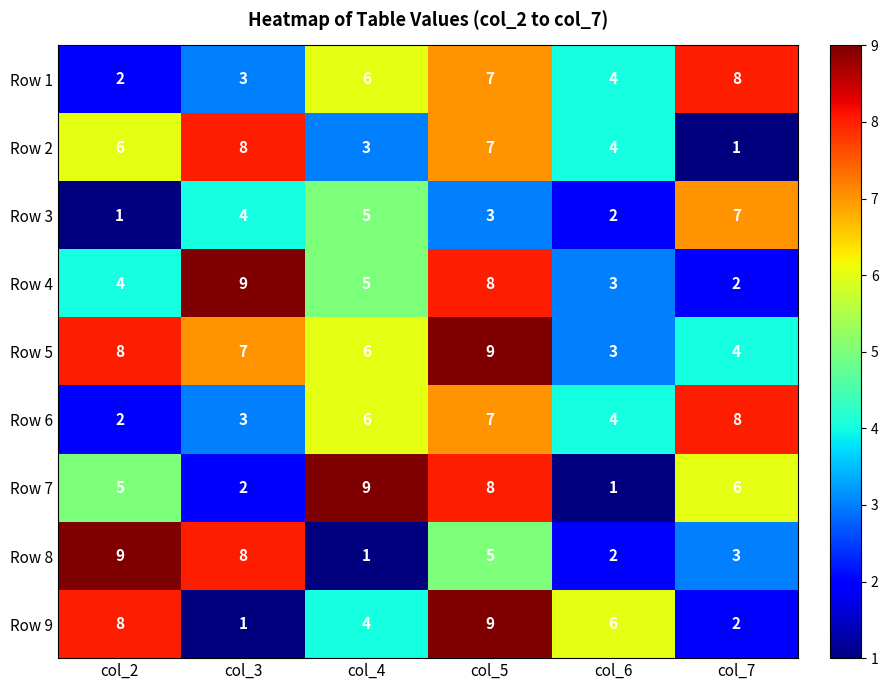

Rank the categories by Row 9 value from lowest to highest.

col_3, col_7, col_4, col_6, col_2, col_5